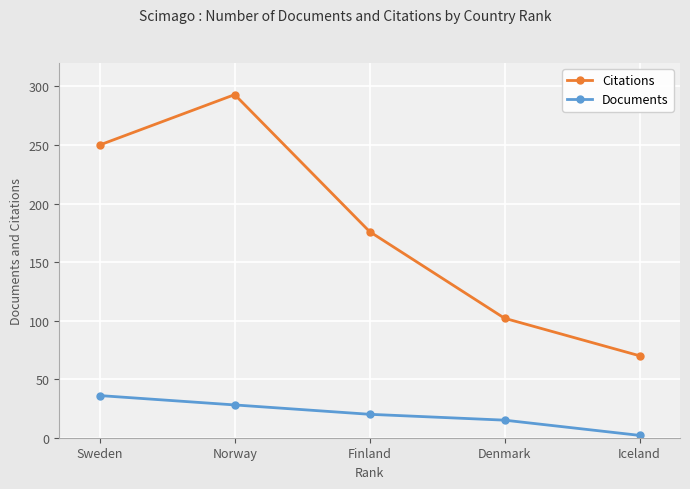

What is the maximum value for Citations?

293